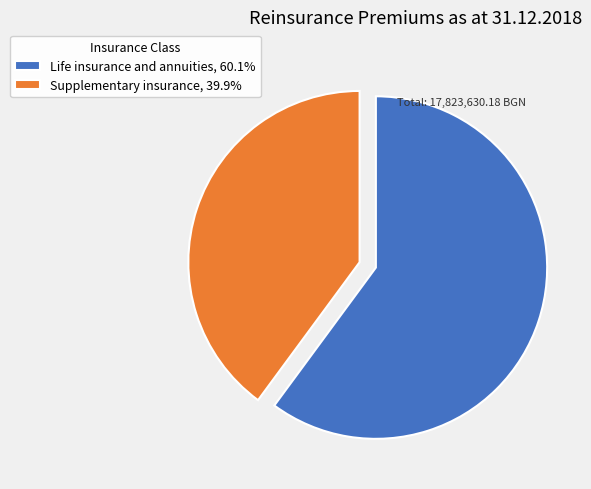

Do Supplementary insurance, 39.9% and Life insurance and annuities, 60.1% together represent more than half of the pie?

Yes